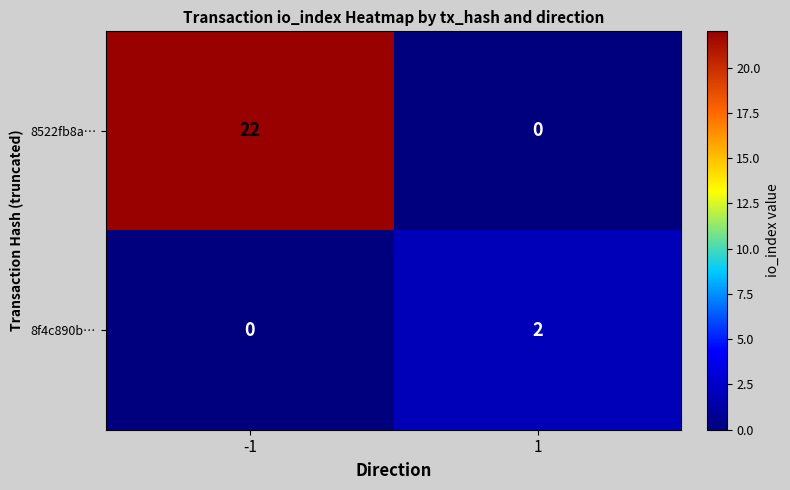

Reading right to left, what are all the values shown in this chart?

8522fb8a…: 1=0	-1=22
8f4c890b…: 1=2	-1=0